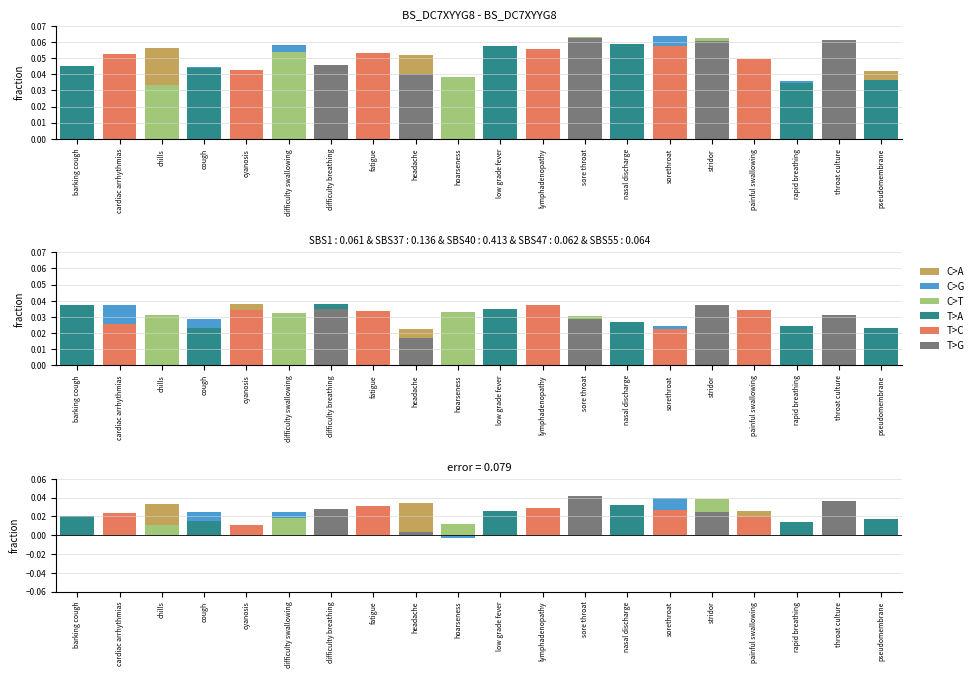

How many groups of bars are there?

20